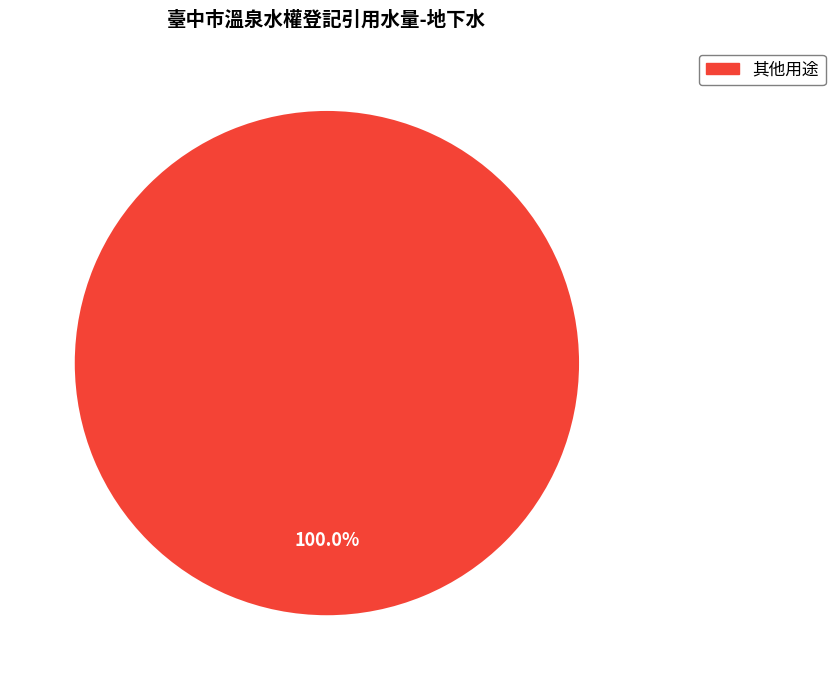

Rank the categories by value from lowest to highest.

其他用途